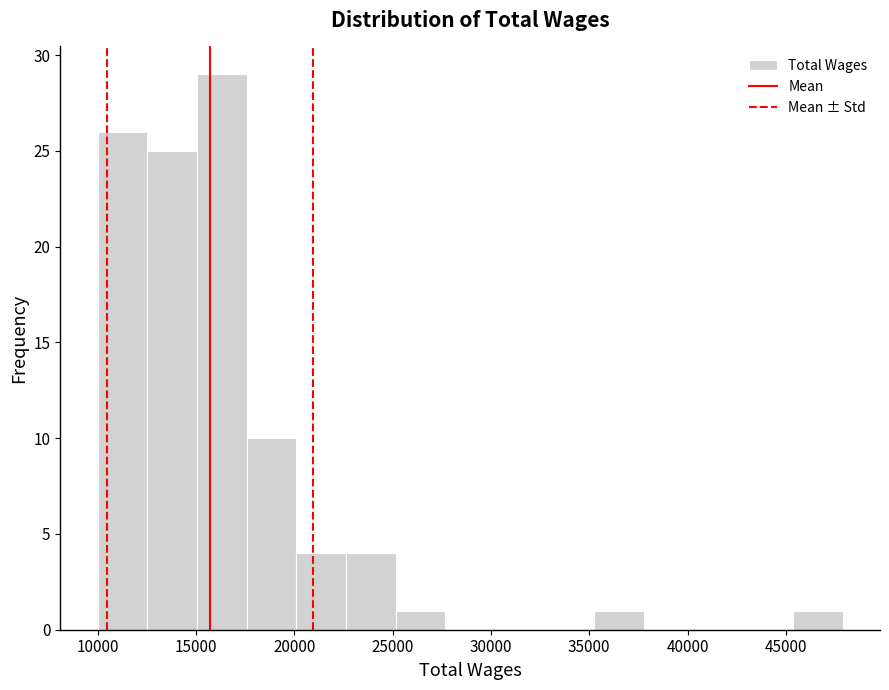

Reading left to right, transcribe this chart: for each bar, give the range it covers on the x-axis and its height. Neither the bar edges nor the heights are printed on the chart, so give them approximately, as read against the axes.

10000 to 12500: 26
12500 to 15000: 25
15000 to 17500: 29
17500 to 20000: 10
20000 to 22500: 4
22500 to 25000: 4
25000 to 27500: 1
27500 to 30000: 0
30000 to 32500: 0
32500 to 35500: 0
35500 to 38000: 1
38000 to 40500: 0
40500 to 43000: 0
43000 to 45500: 0
45500 to 48000: 1